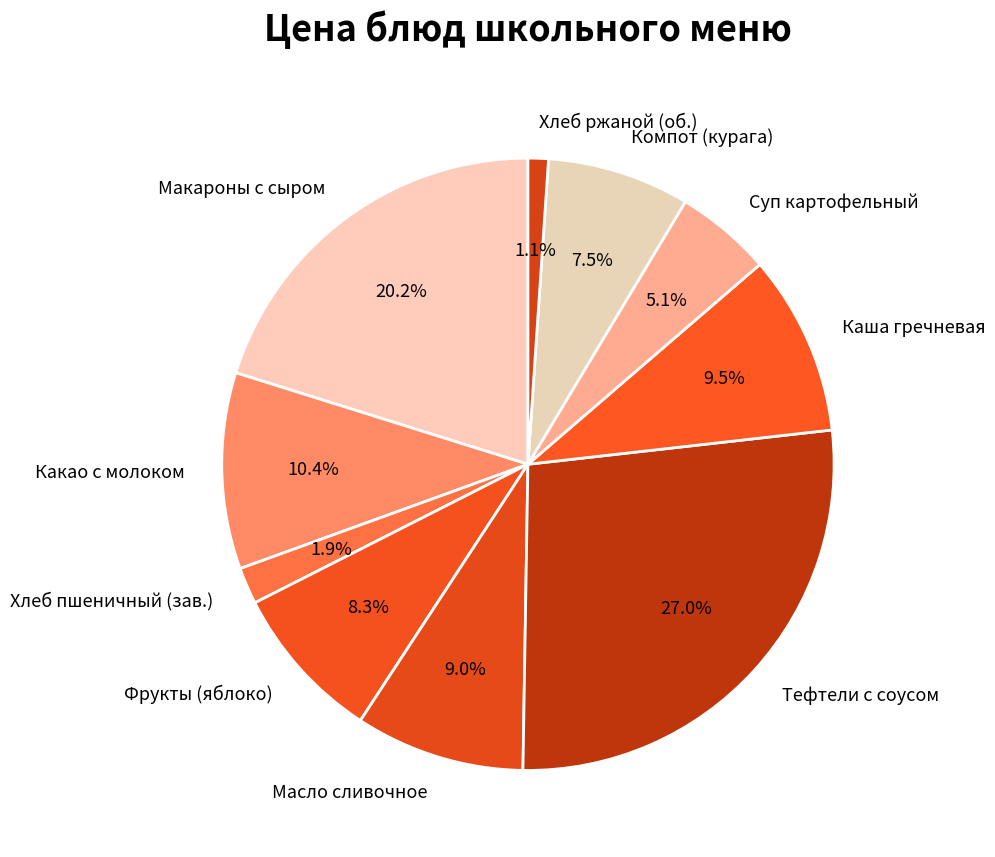

What is the largest slice in the pie chart?

Тефтели с соусом